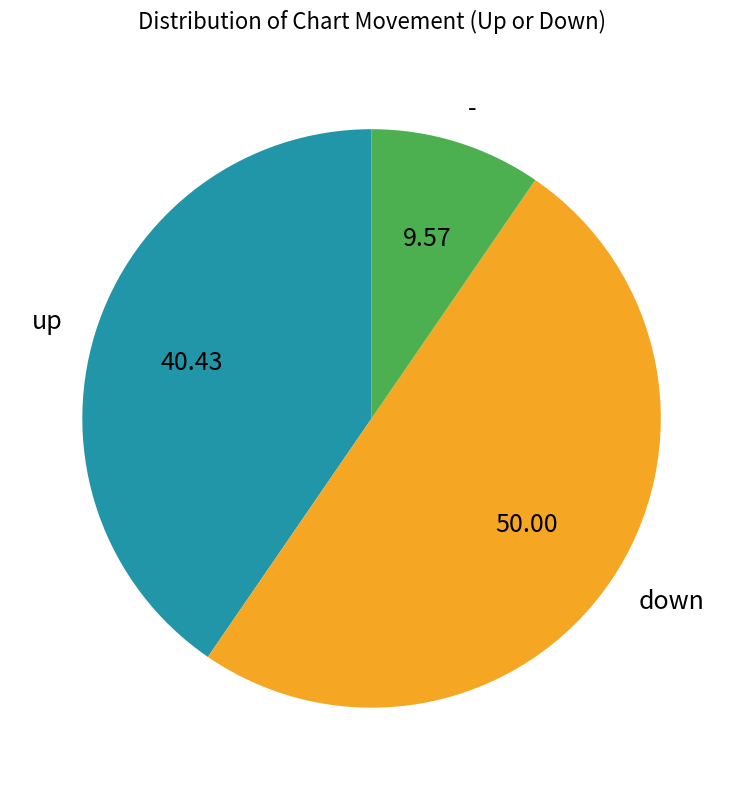

The down slice represents 43% of the pie. True or false?

False